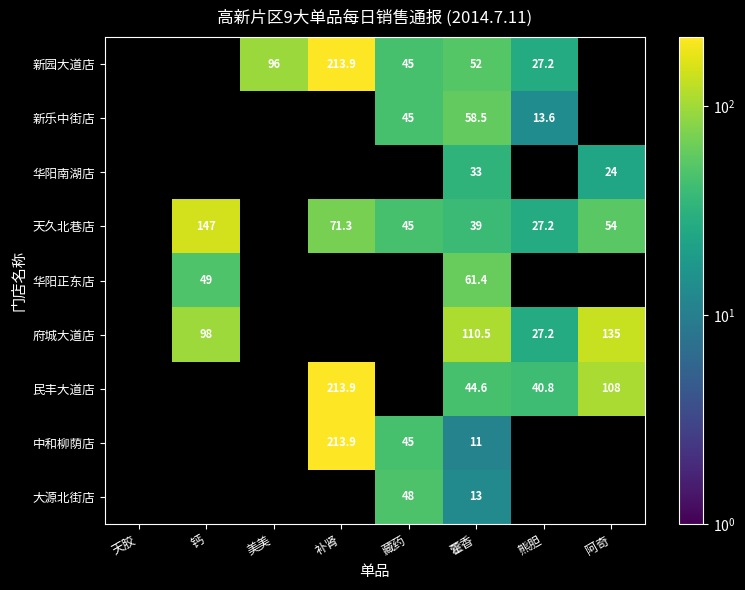

The value of 民丰大道店 at 补肾 is 213.9. True or false?

True